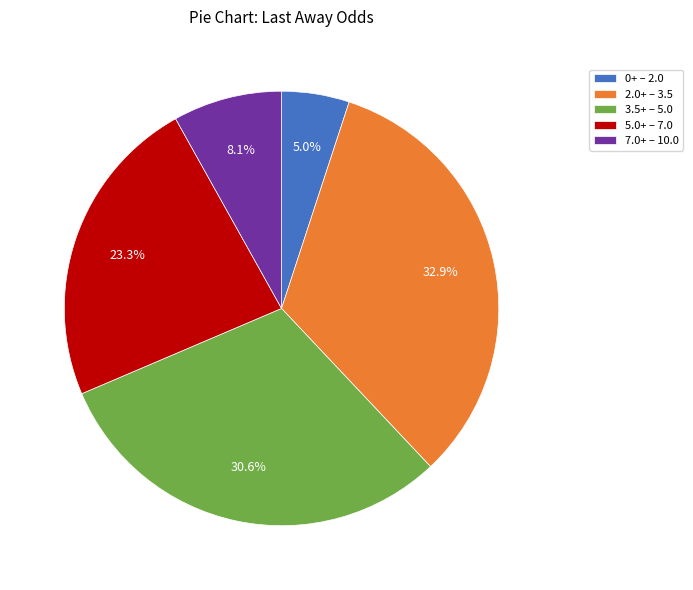

Rank the categories by value from highest to lowest.

2.0+ – 3.5, 3.5+ – 5.0, 5.0+ – 7.0, 7.0+ – 10.0, 0+ – 2.0